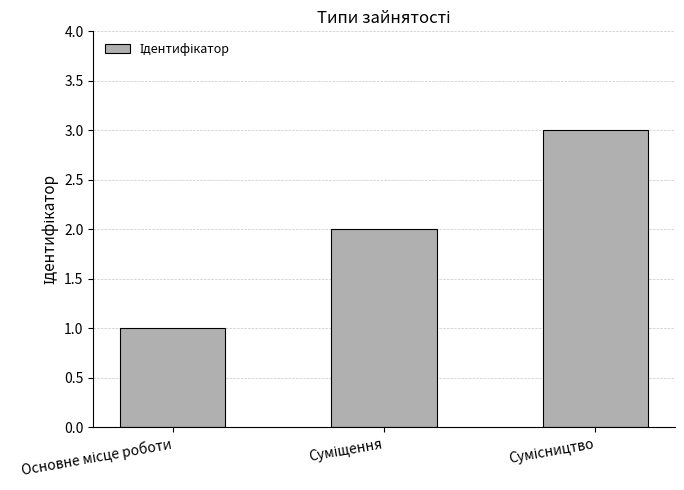

What is the greatest value displayed?

3